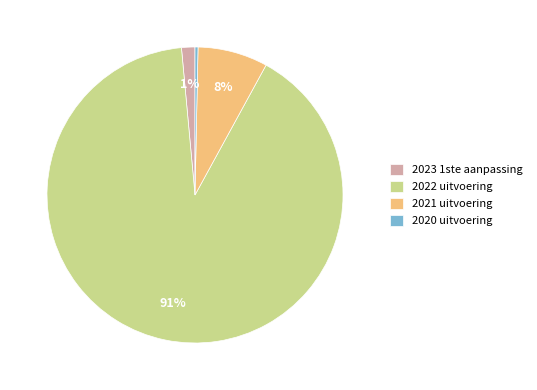

Count the number of slices in the pie.

4